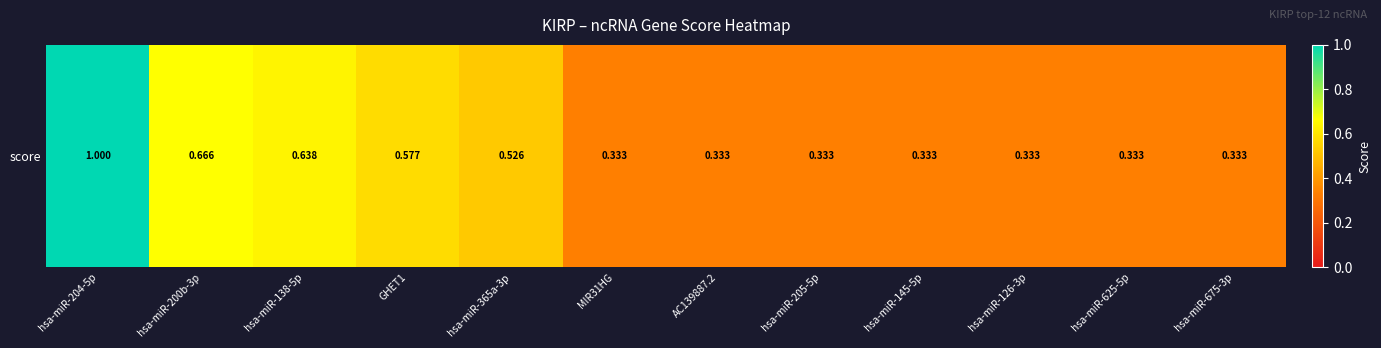

What is the difference between the second highest and minimum values?

0.3